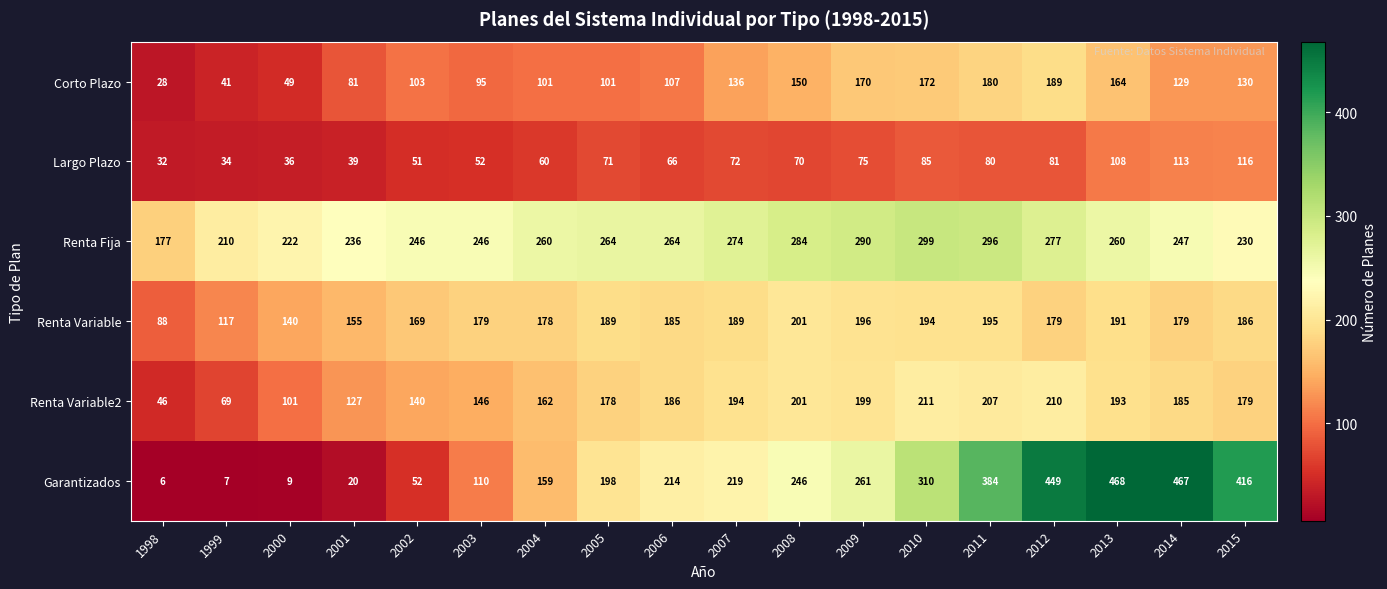

At how many categories does at least one series exceed 389?

4